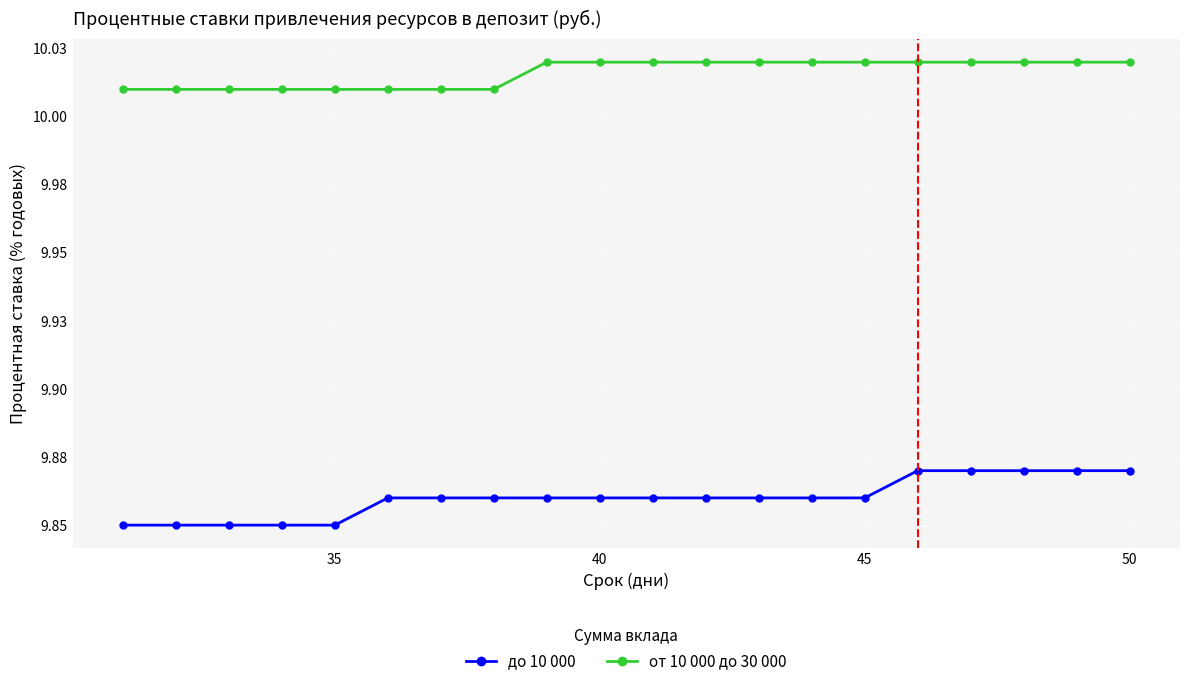

Does the chart have visible grid lines?

Yes